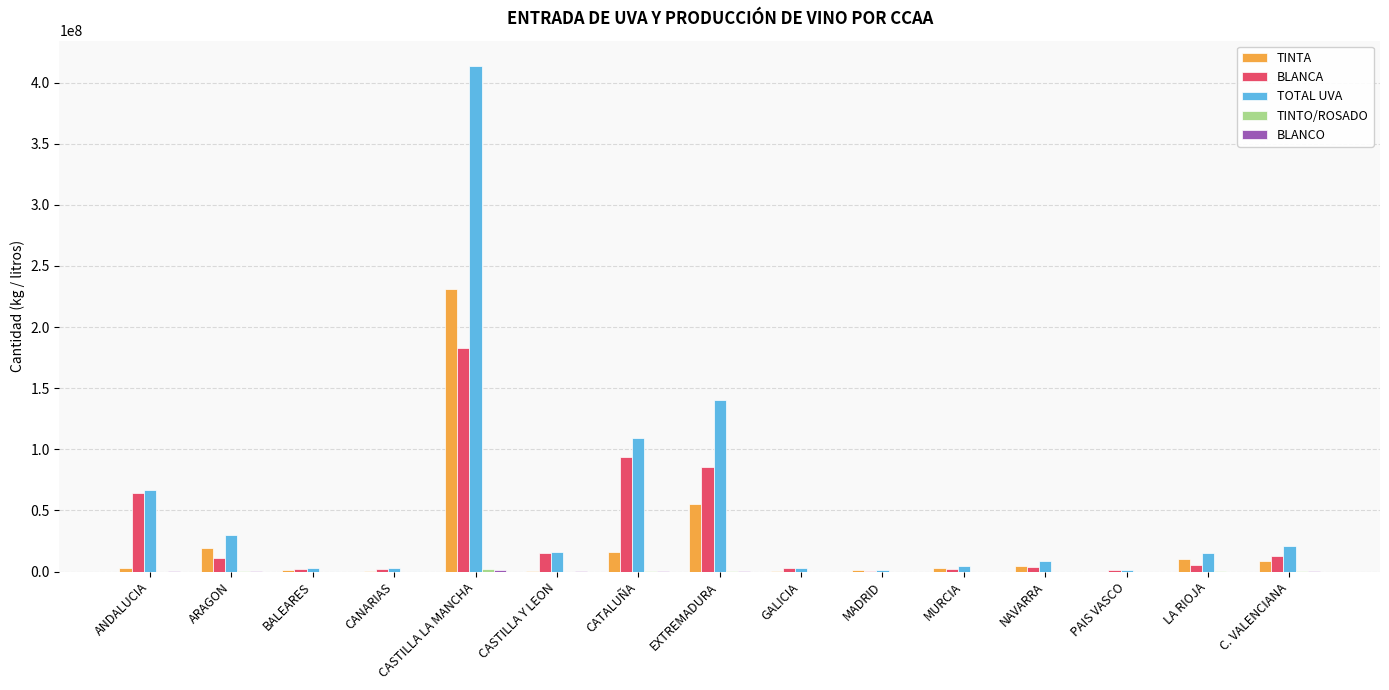

The TOTAL UVA series shows 15454453 at LA RIOJA. True or false?

True